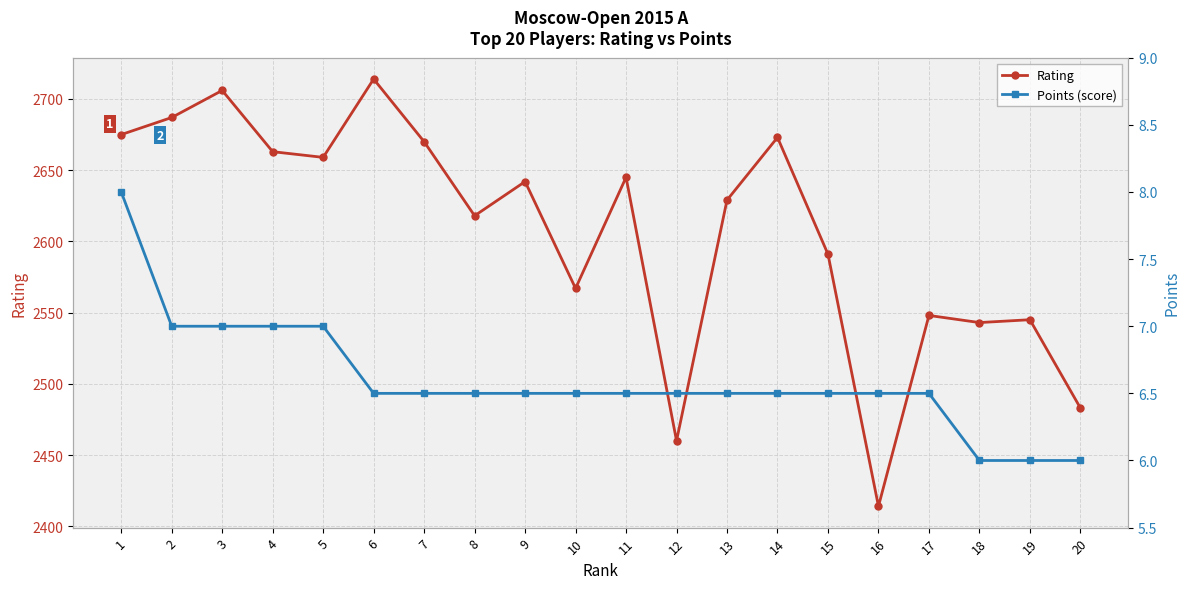

How many lines are shown in the chart?

2